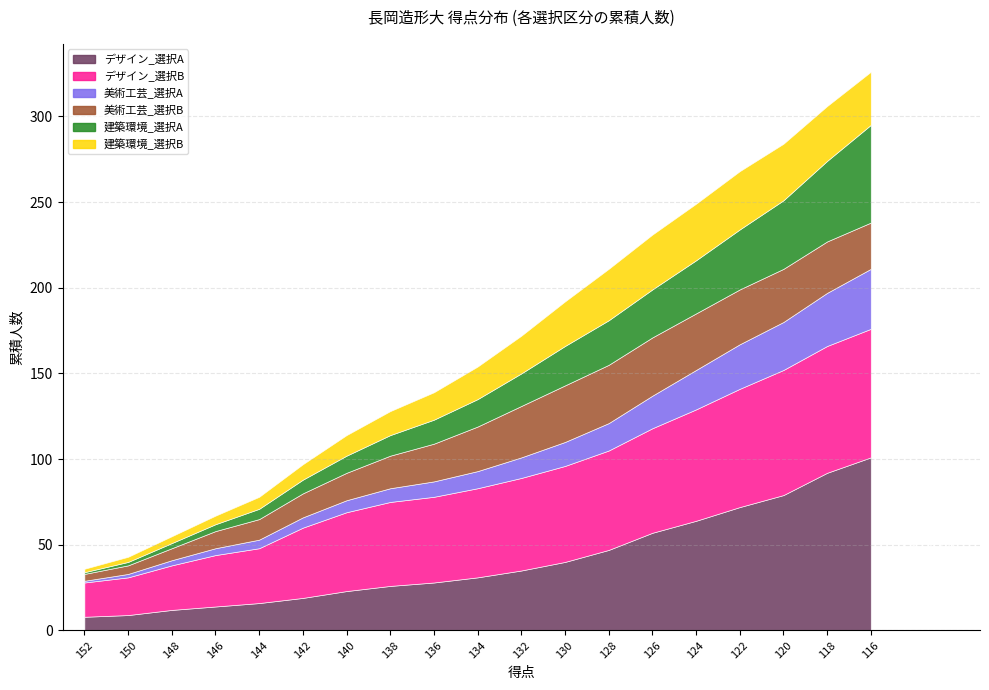

At 150, list the series in order from largest to smallest.

デザイン_選択B, デザイン_選択A, 美術工芸_選択B, 建築環境_選択B, 美術工芸_選択A, 建築環境_選択A